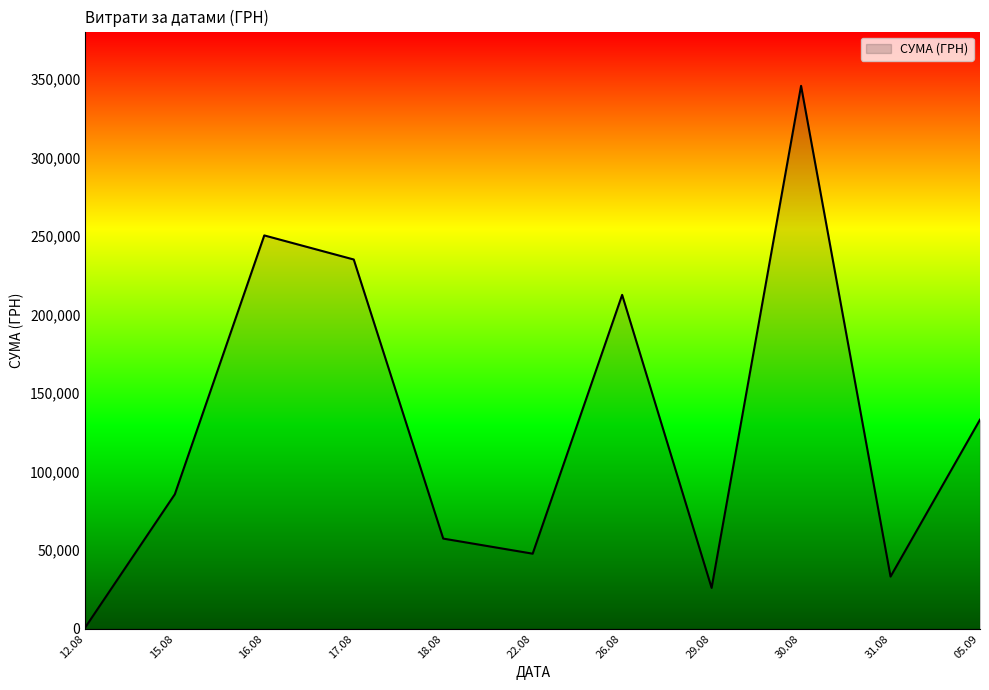

What is the greatest value displayed?

345687.3